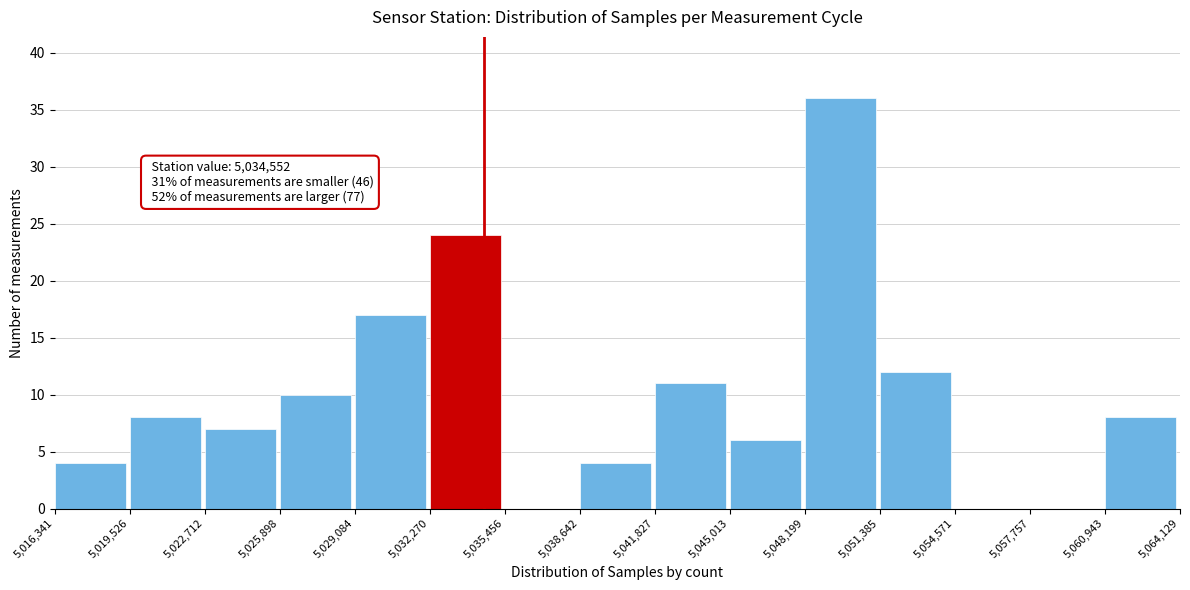

Which range on the x-axis has the tallest bar?

5,048,199 to 5,051,385